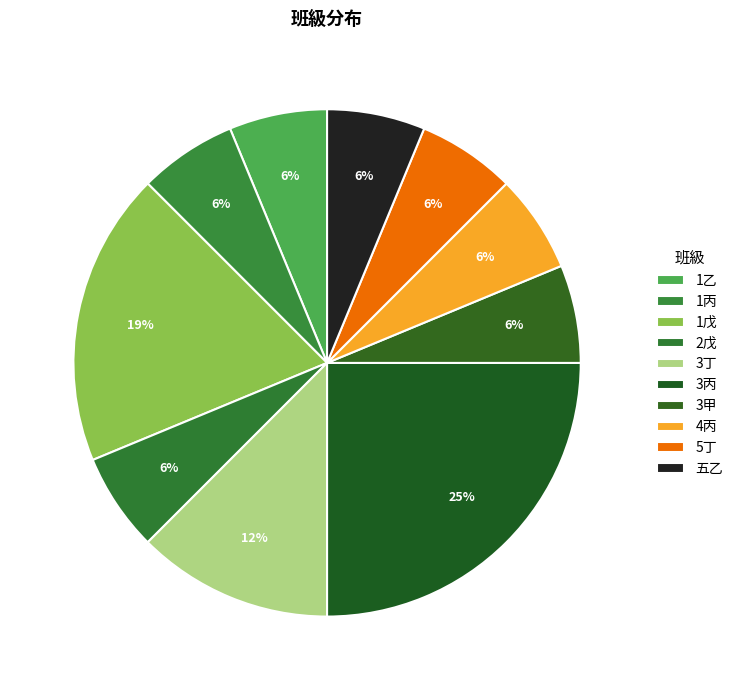

To the nearest percent, what portion does 1戊 represent?

19%